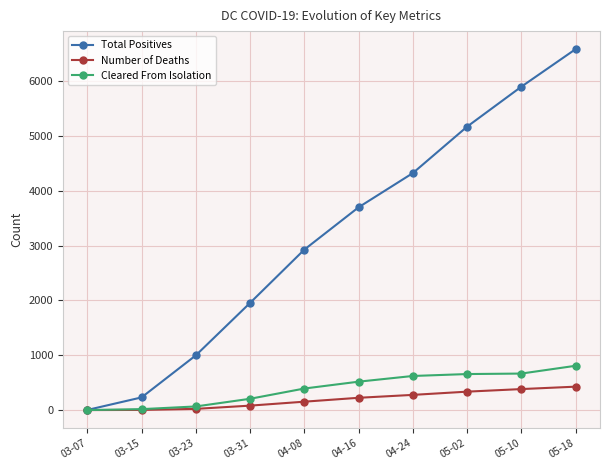

Which series has the widest spread of values?

Total Positives